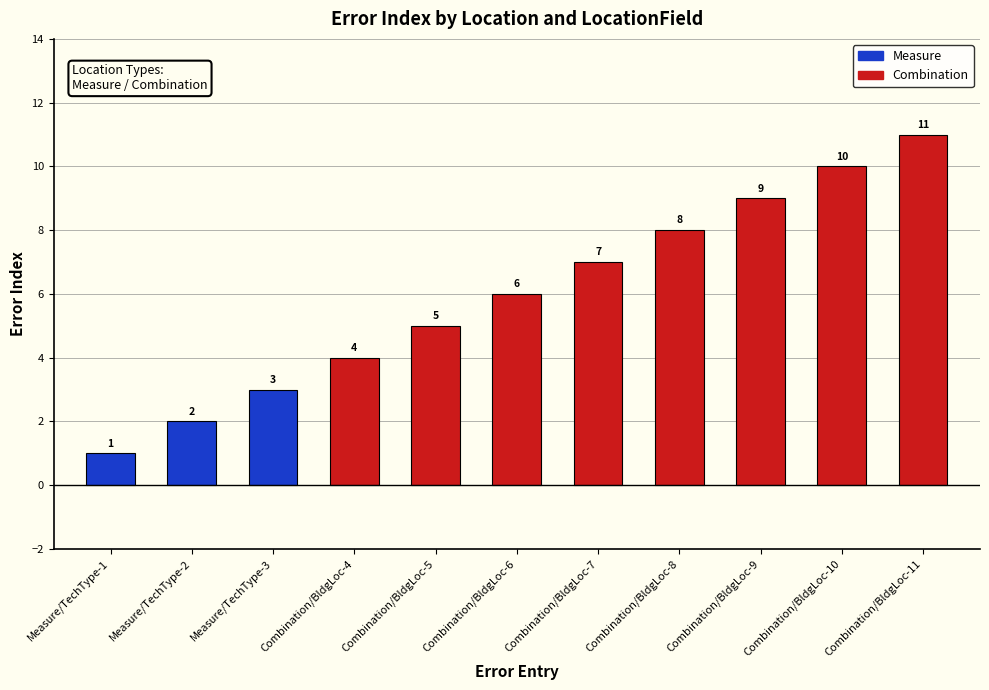

What is the smallest value displayed?

1